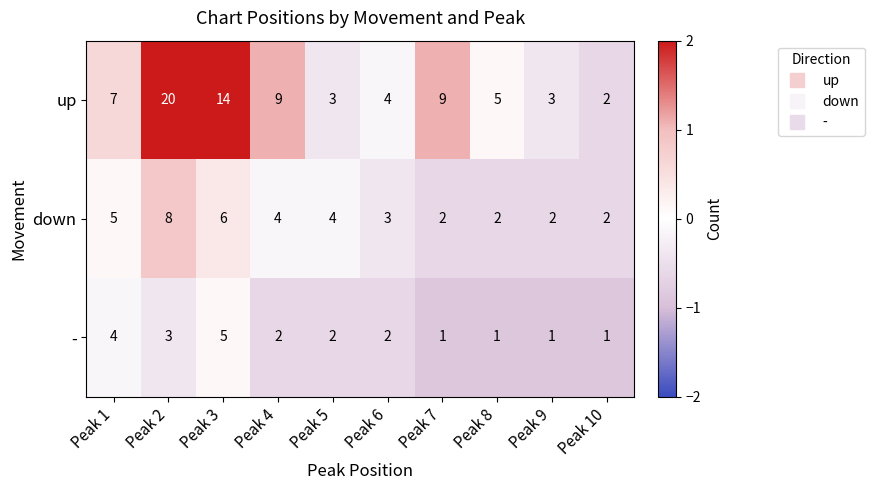

The value of up at Peak 3 is 9. True or false?

False